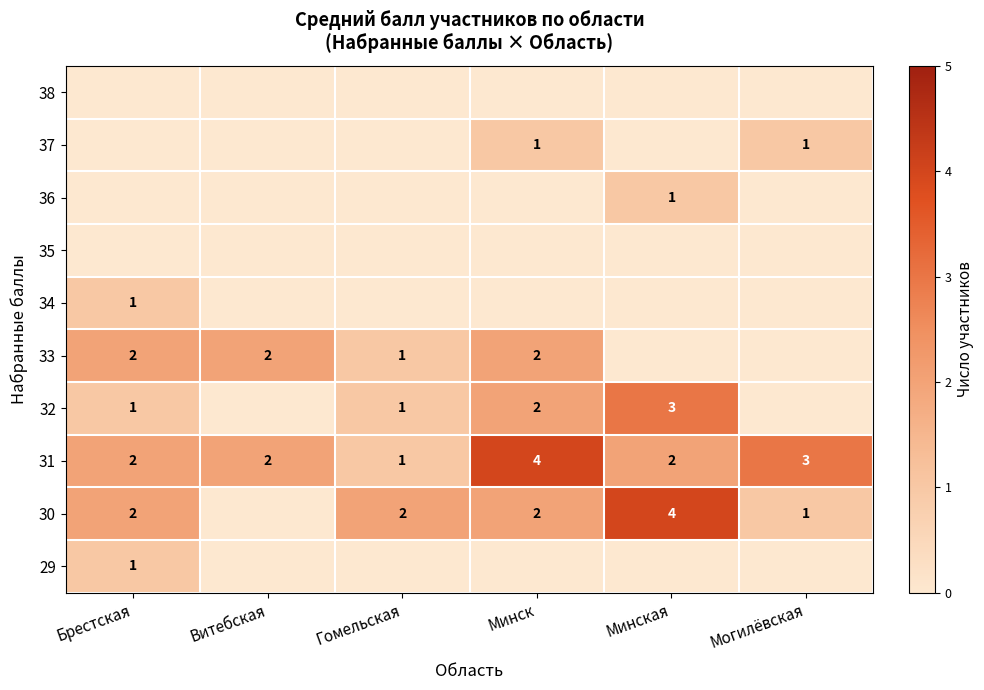

True or false: 30 has a value of 6 at Минская.

False